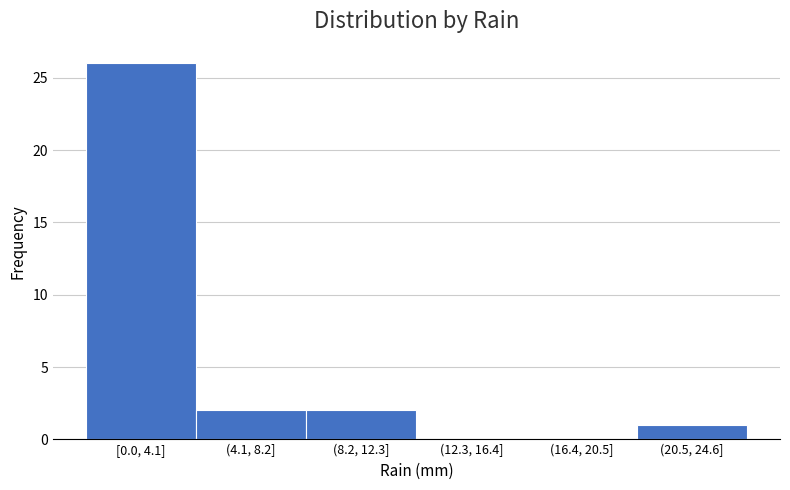

Reading left to right, list all the values displayed in this chart.

[0.0, 4.1]=26	(4.1, 8.2]=2	(8.2, 12.3]=2	(12.3, 16.4]=0	(16.4, 20.5]=0	(20.5, 24.6]=1